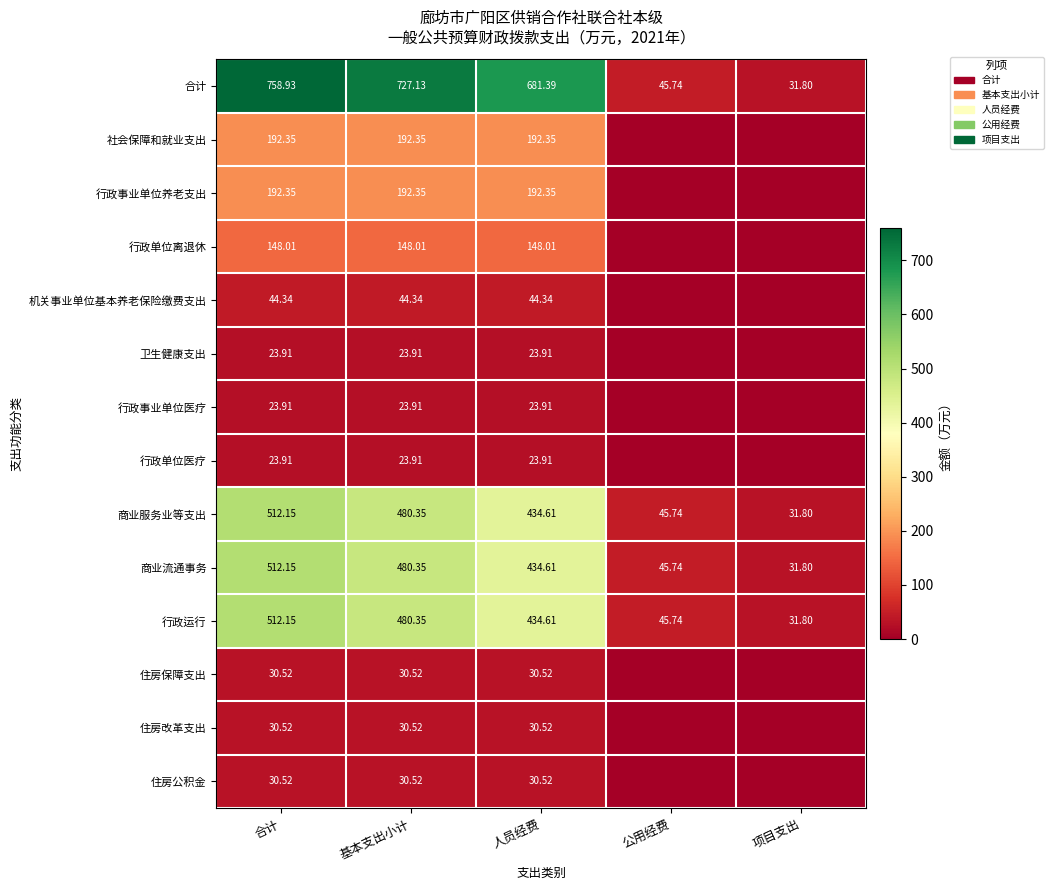

List the labels in order of 合计 value, smallest first.

项目支出, 公用经费, 人员经费, 基本支出小计, 合计